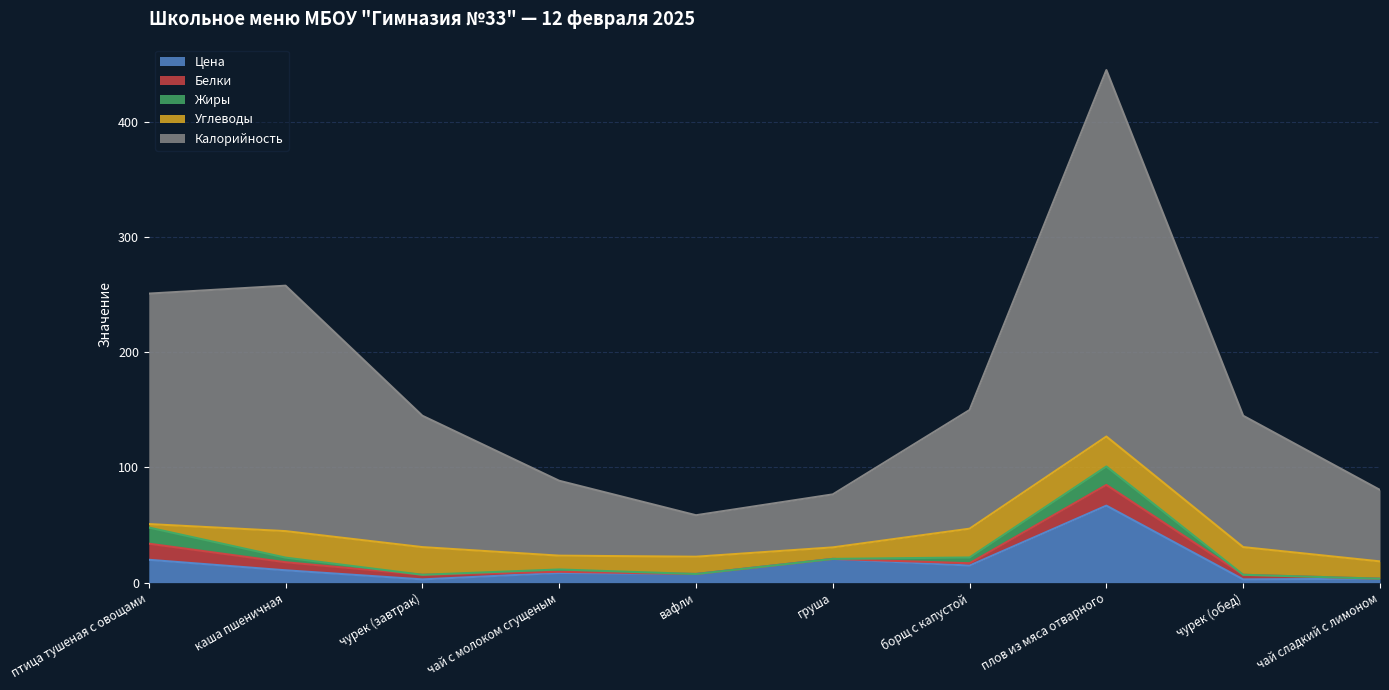

What are all the series names shown in the legend?

Цена, Белки, Жиры, Углеводы, Калорийность